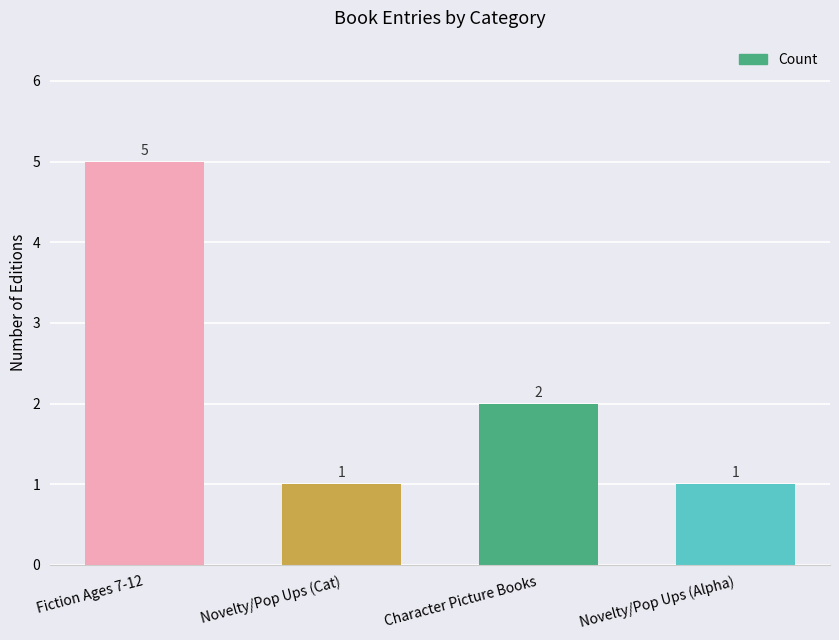

How many data points are less than 2?

2